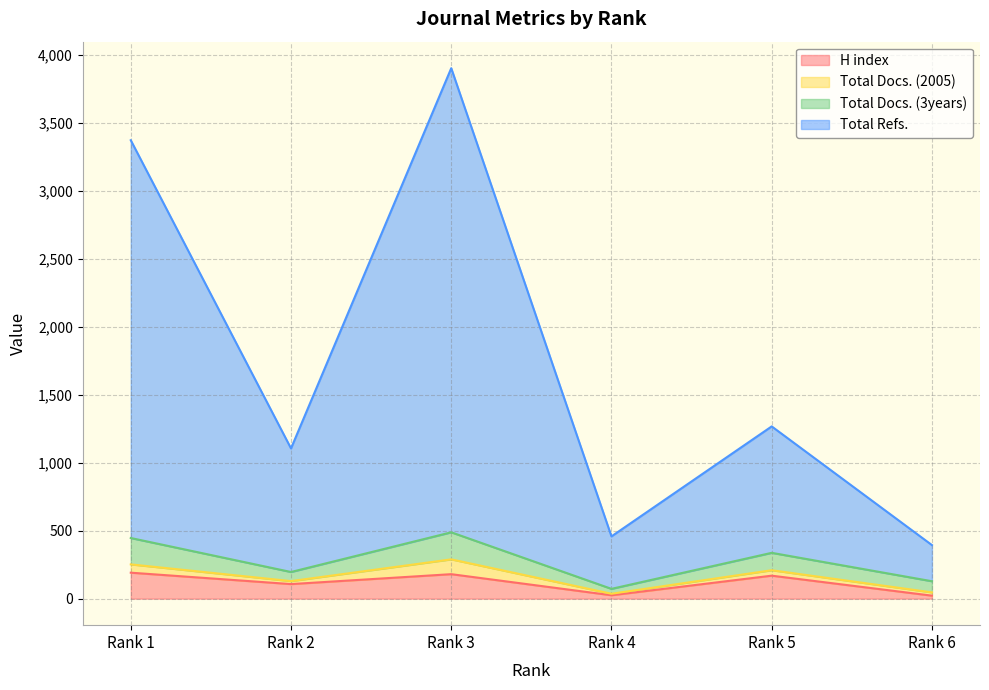

What is the maximum value for H index?

191